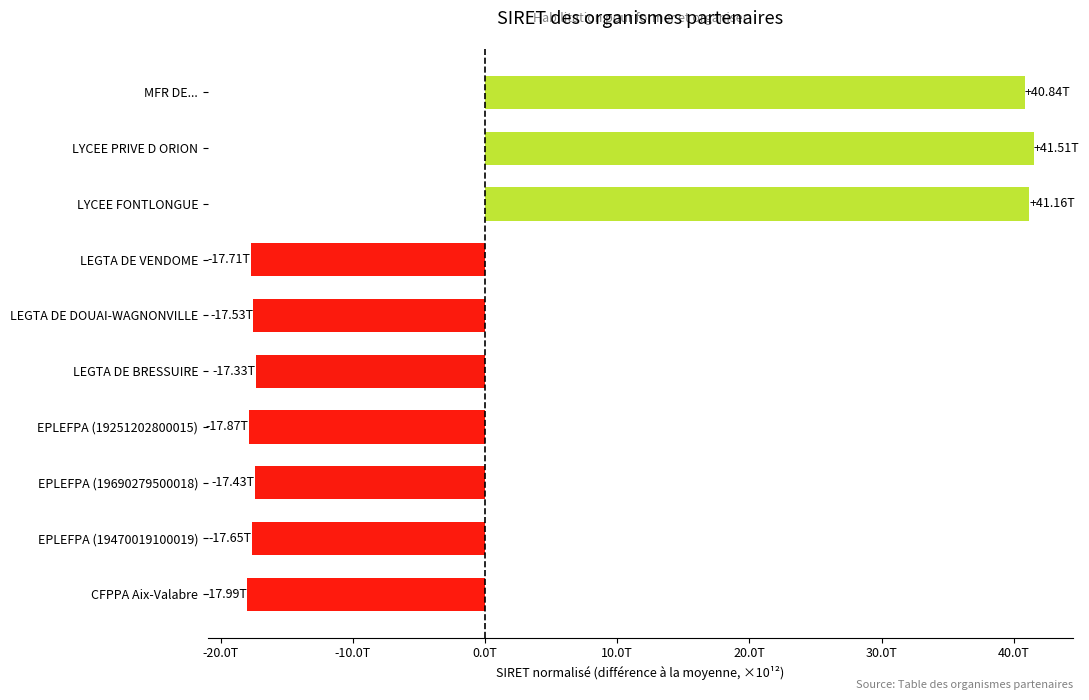

What is the difference between the second highest and minimum values?

59.1